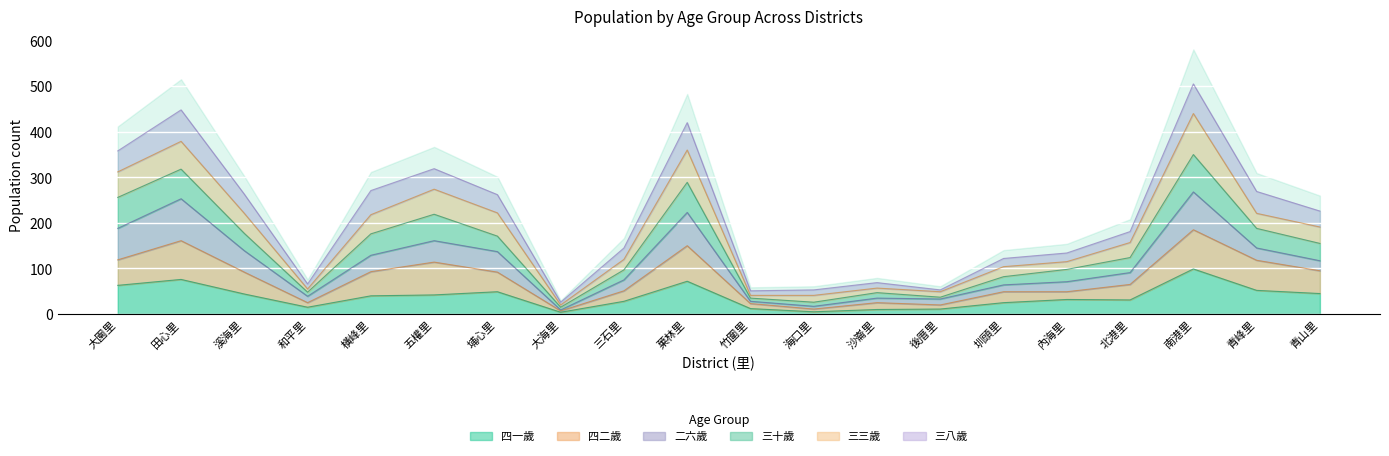

Between 青山里 and 沙崙里, which is larger?

青山里